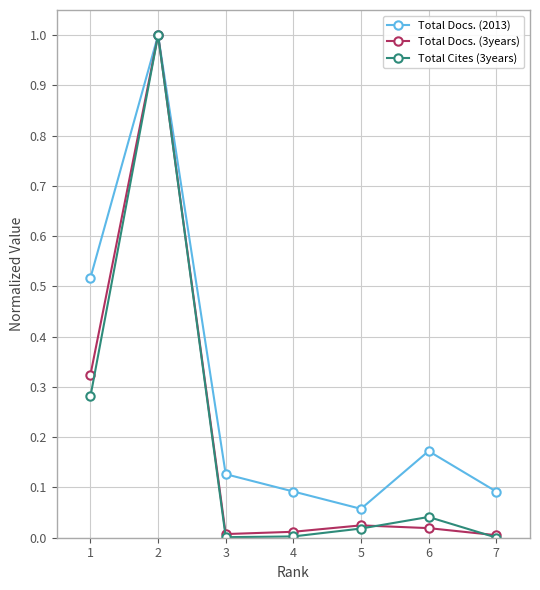

Which series has the largest total across all categories?

Total Docs. (2013)